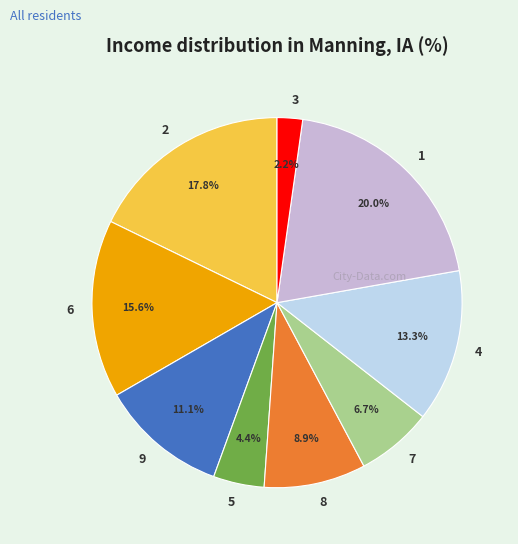

Is there a majority slice in this chart?

No